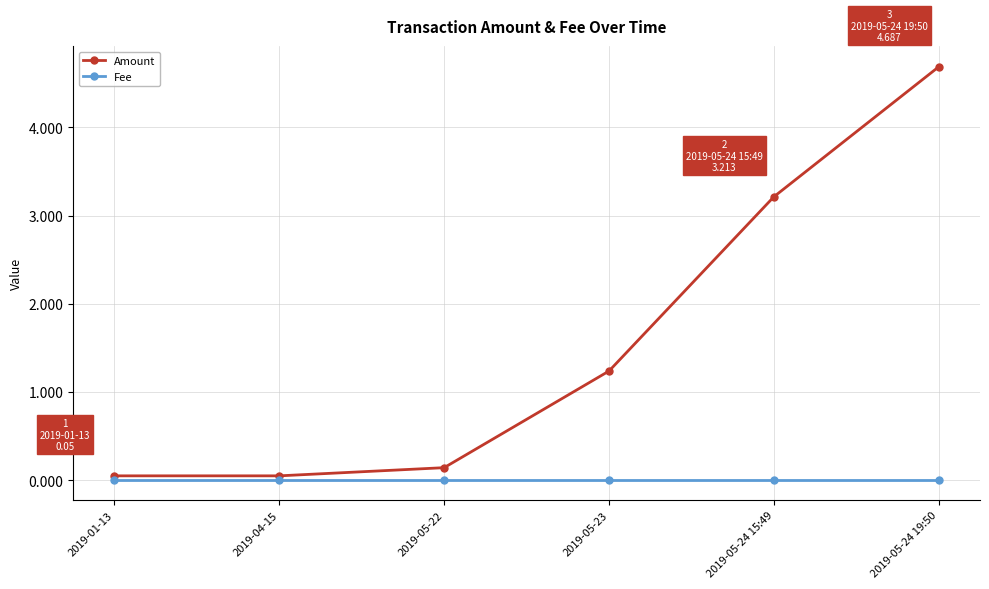

What is the label of the 1st point from the left?

2019-01-13